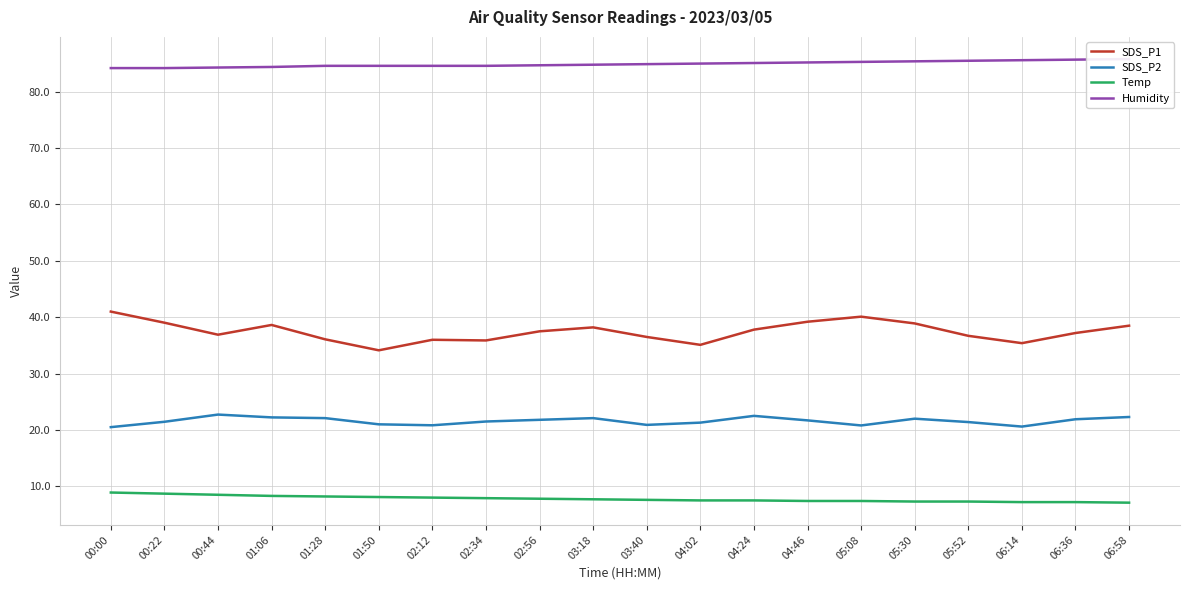

Where is the first local minimum for SDS_P2?

02:12